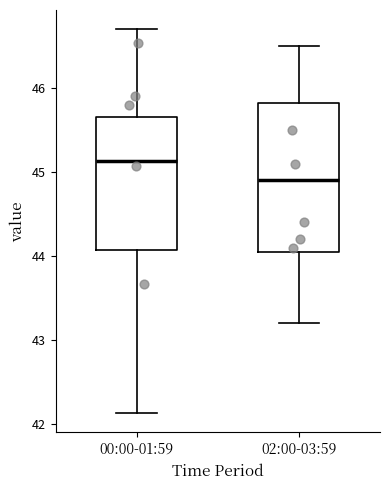

Where does the median line of the box for 00:00-01:59 sit on the y-axis? The values are not printed on the chart, so give them approximately, as read against the axis.

45.1